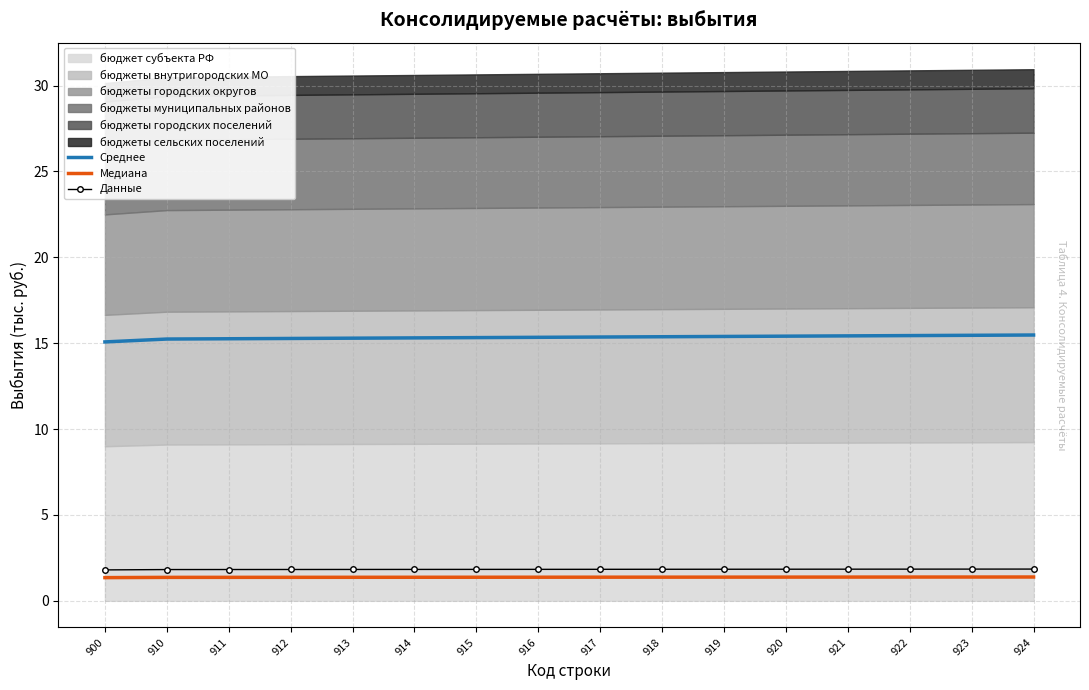

What is the sum of the Данные values at 919 and 923?

3.7